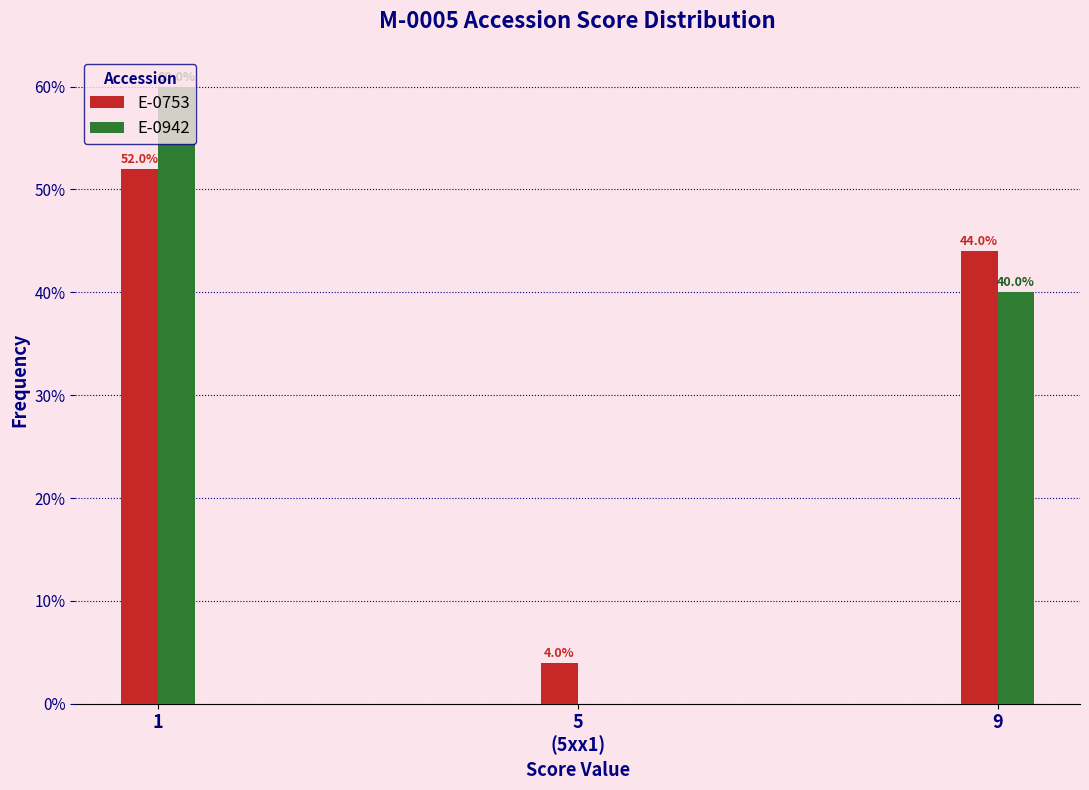

What is the sum of all E-0942 values?

100